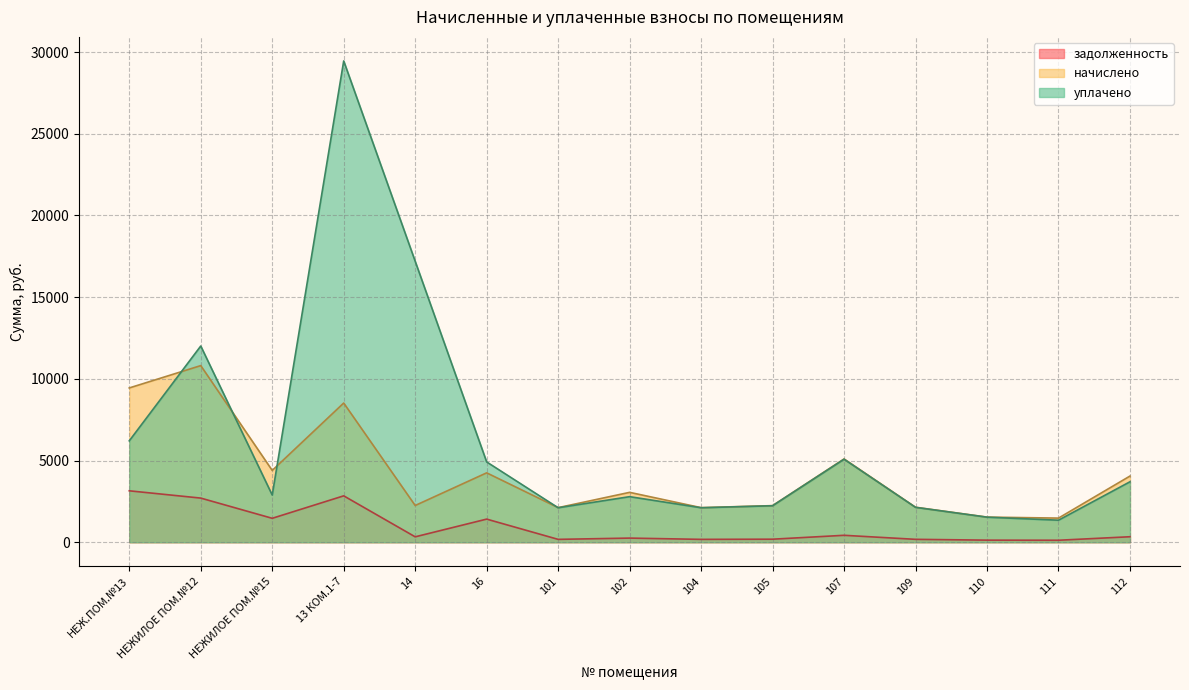

Which series has the largest total across all categories?

уплачено